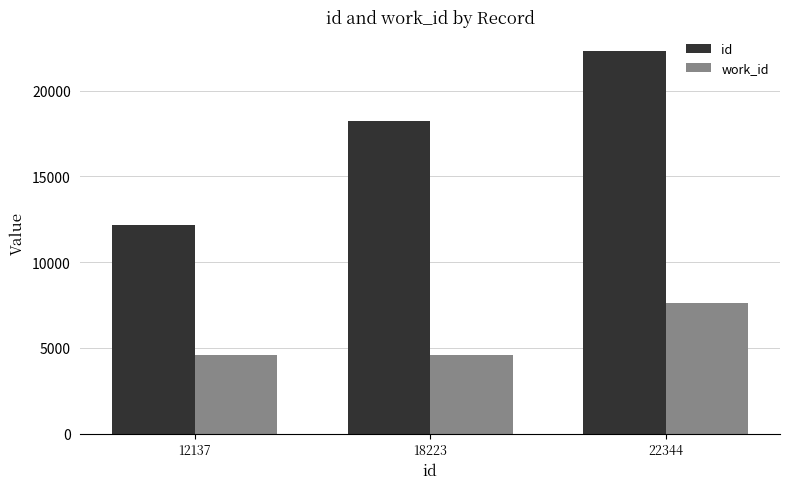

What is the average value of the work_id series?

5614